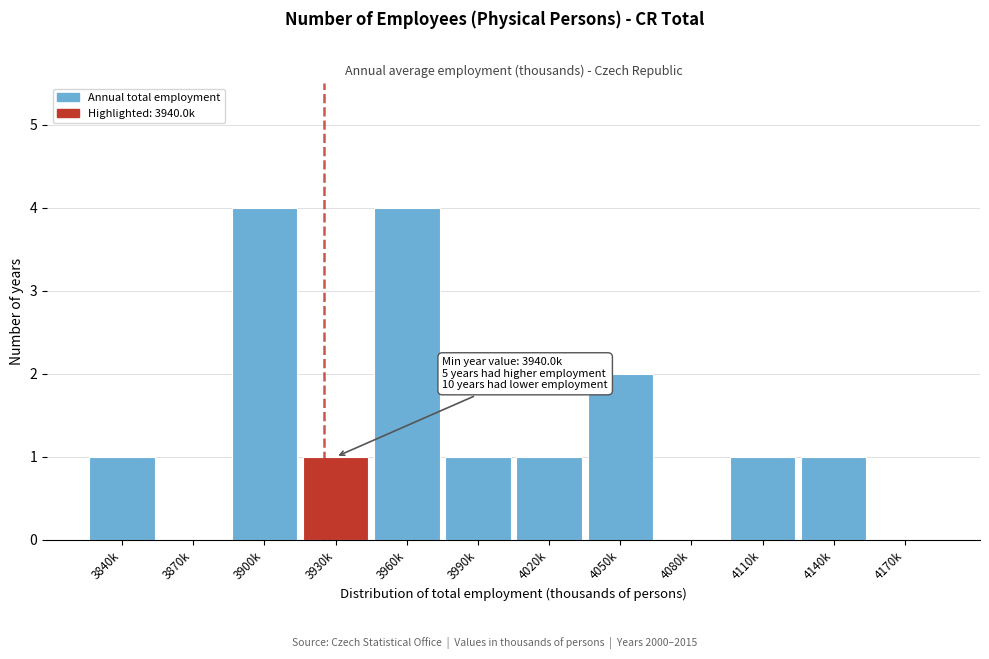

Reading left to right, transcribe all the data shown in this chart.

3840k=1	3870k=0	3900k=4	3930k=1	3960k=4	3990k=1	4020k=1	4050k=2	4080k=0	4110k=1	4140k=1	4170k=0